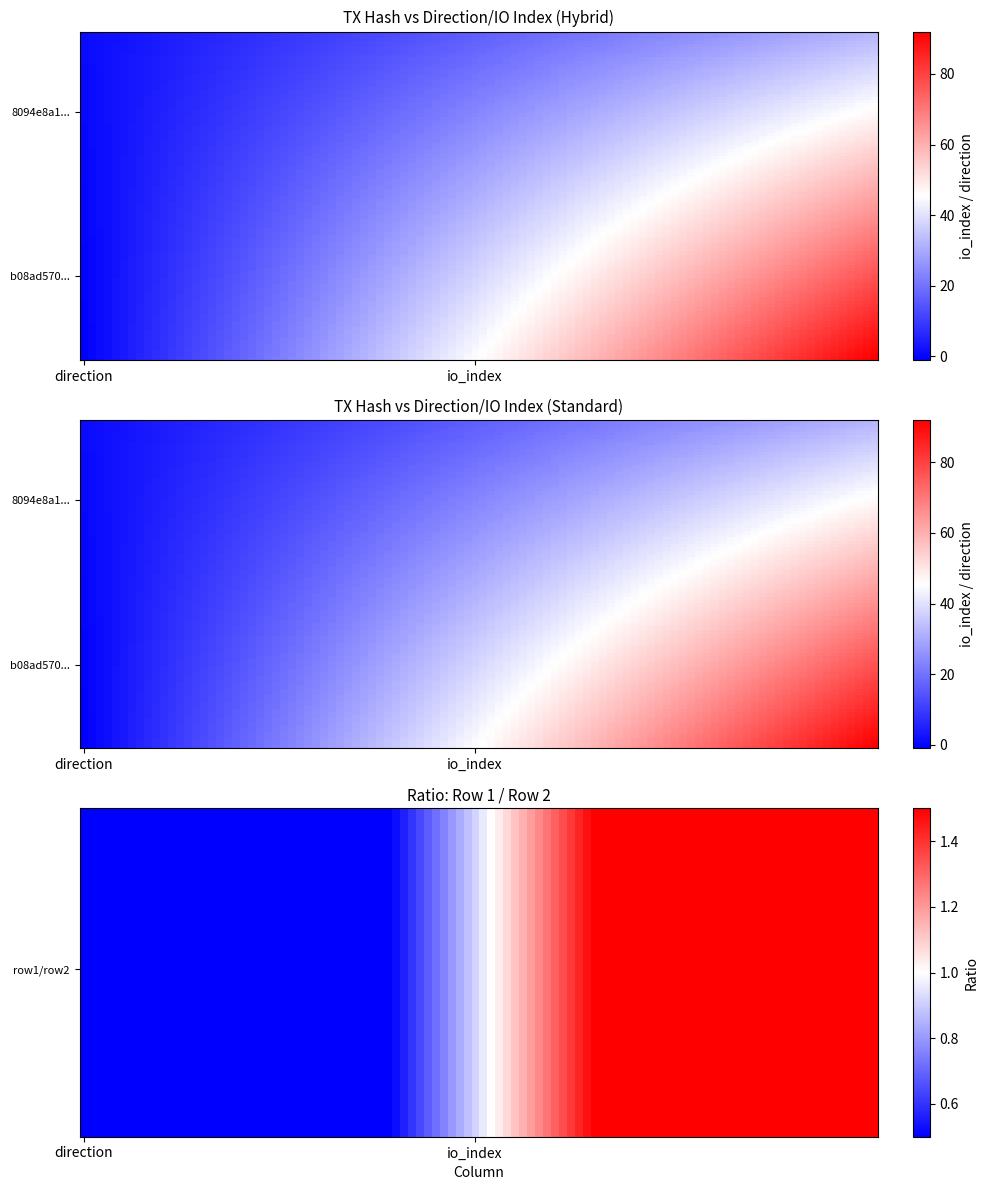

Is the value of 8094e8a1cfe138f9671be19e3461ccecfa8ade3 at io_index greater than the value of b08ad570eb4e1e7c585471e09b8e265372fe05e at io_index?

No